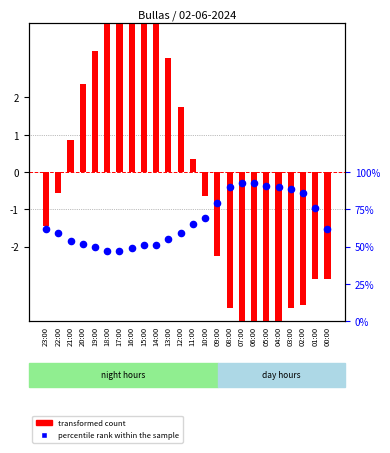

At which category is the sum across all series the highest?

07:00